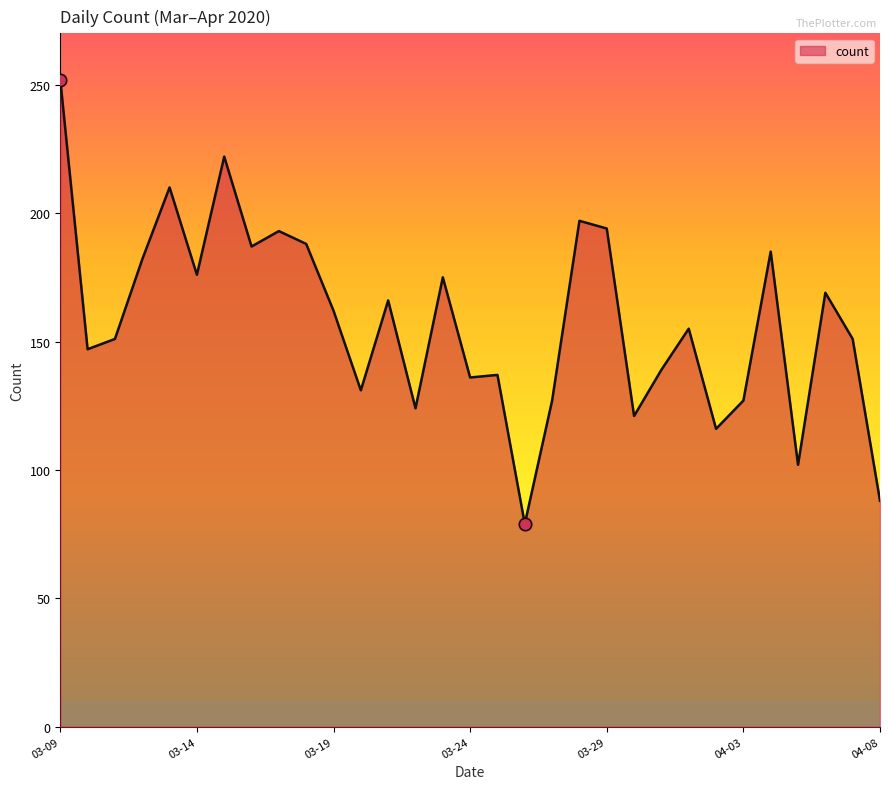

What is the maximum value shown in the chart?

252